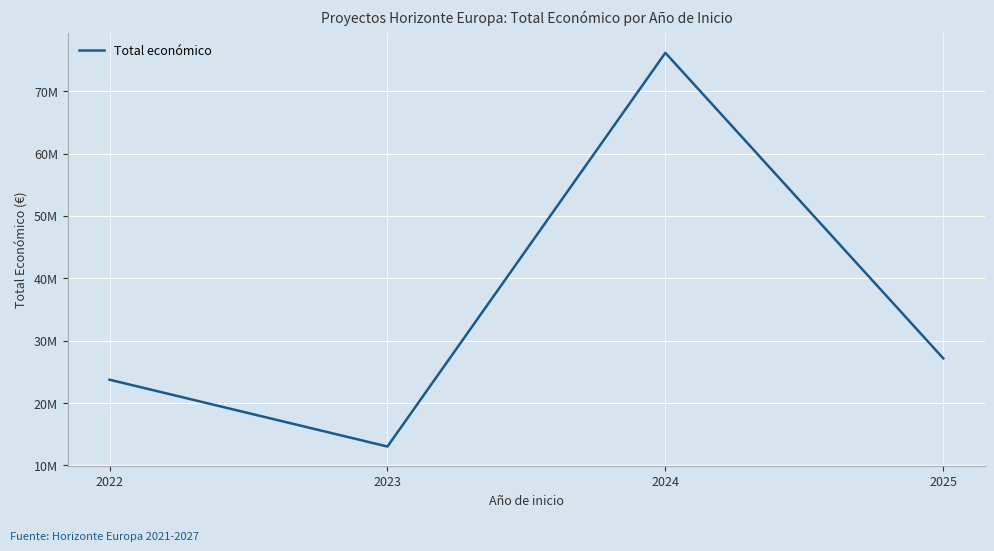

Rank the categories by value from lowest to highest.

2023, 2022, 2025, 2024